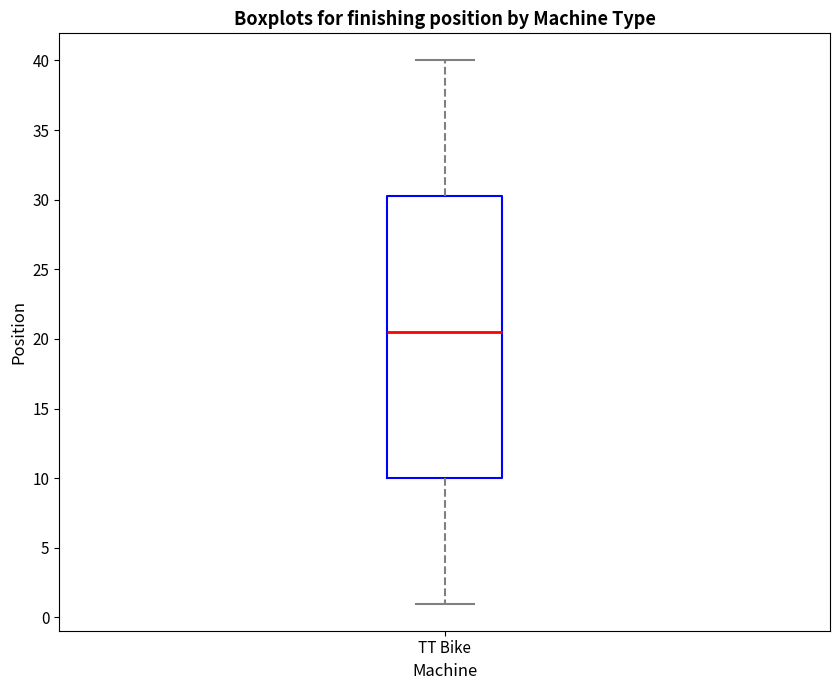

Transcribe this box plot: give where the median line is, the range the box spans, and where the two whiskers end, as read against the y-axis. The values are not printed on the chart, so give them approximately, as read against the axis.

median 20.5, box 10.0 to 30.5, whiskers 1.0 to 40.0